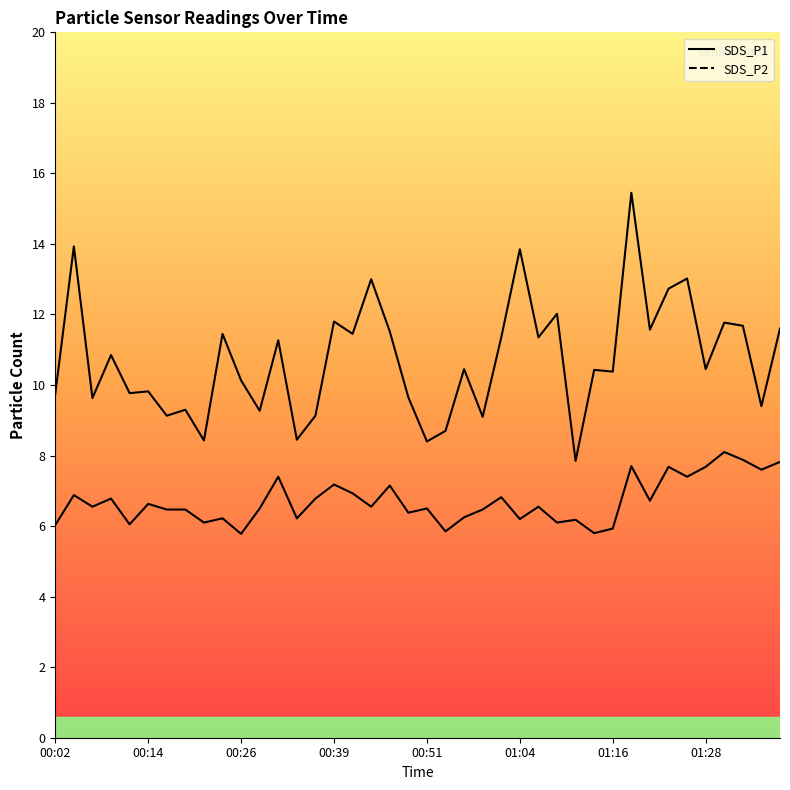

How many values in the SDS_P1 series exceed 10?

24